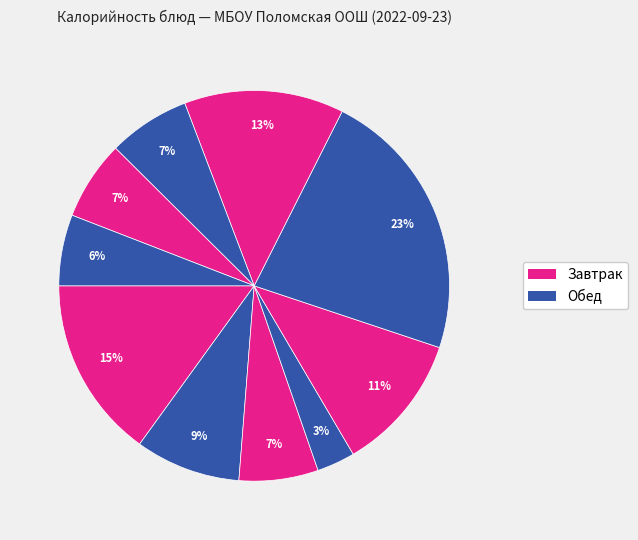

How many segments does this pie chart have?

10